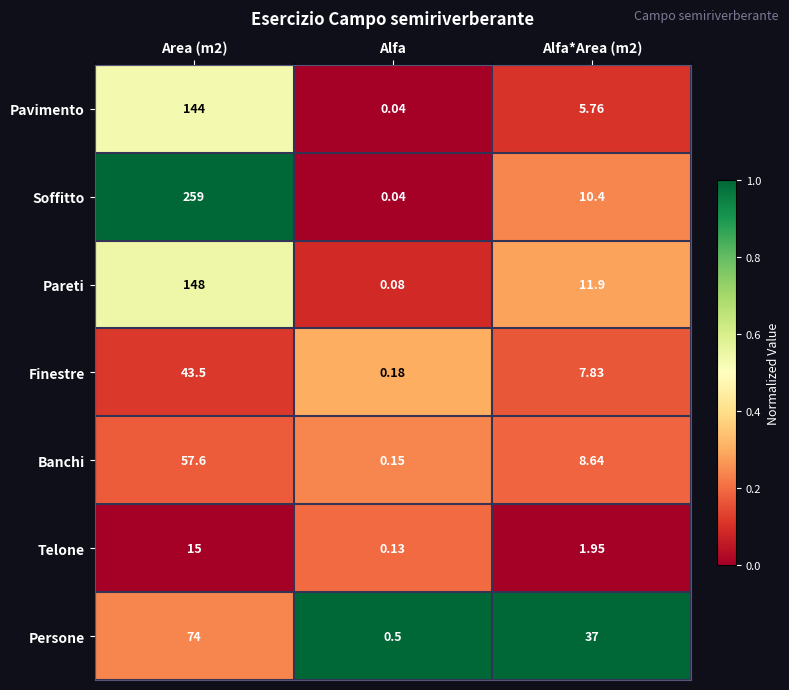

At which label does Persone reach its minimum?

Alfa